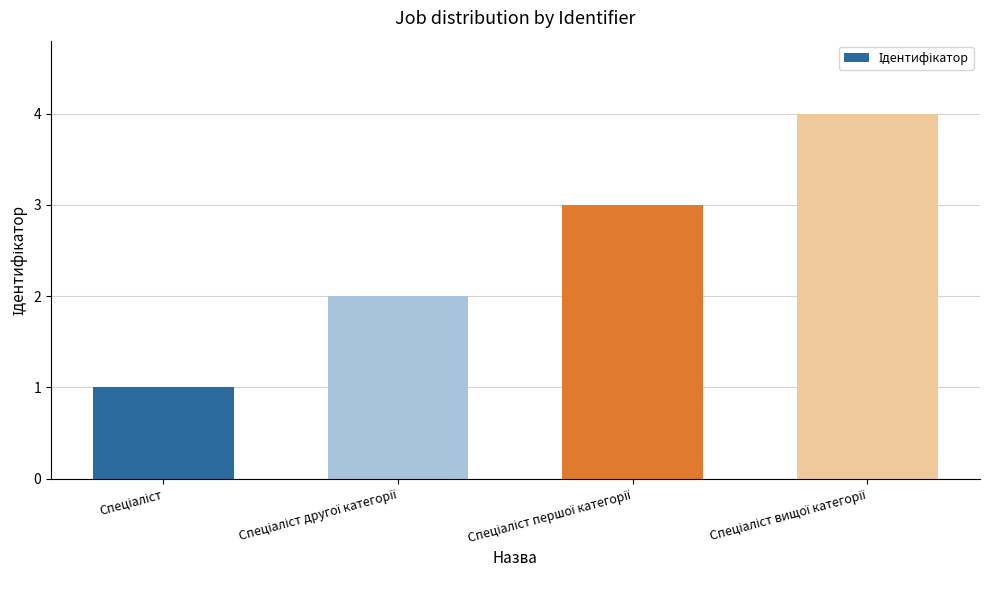

What is the maximum value shown in the chart?

4